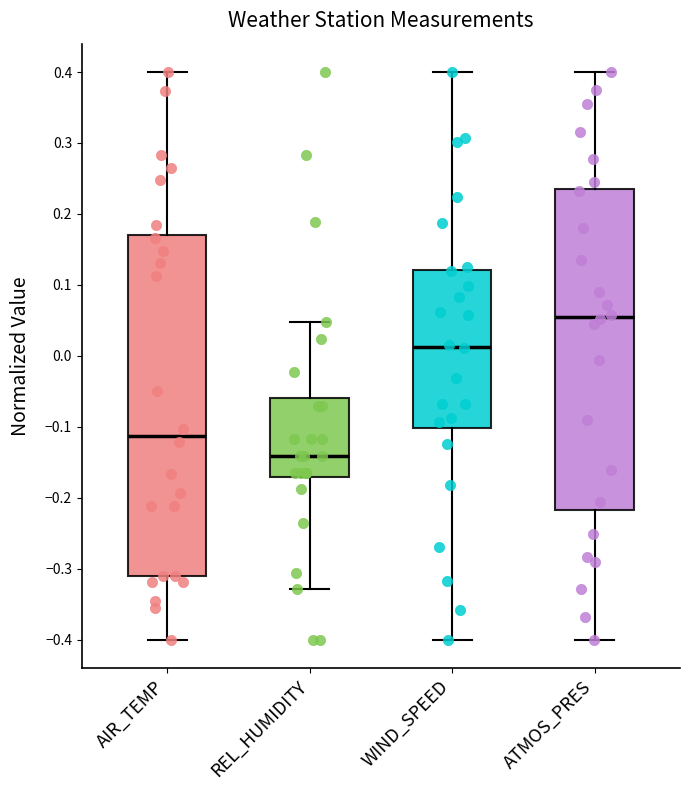

Which box has the highest median line?

ATMOS_PRES